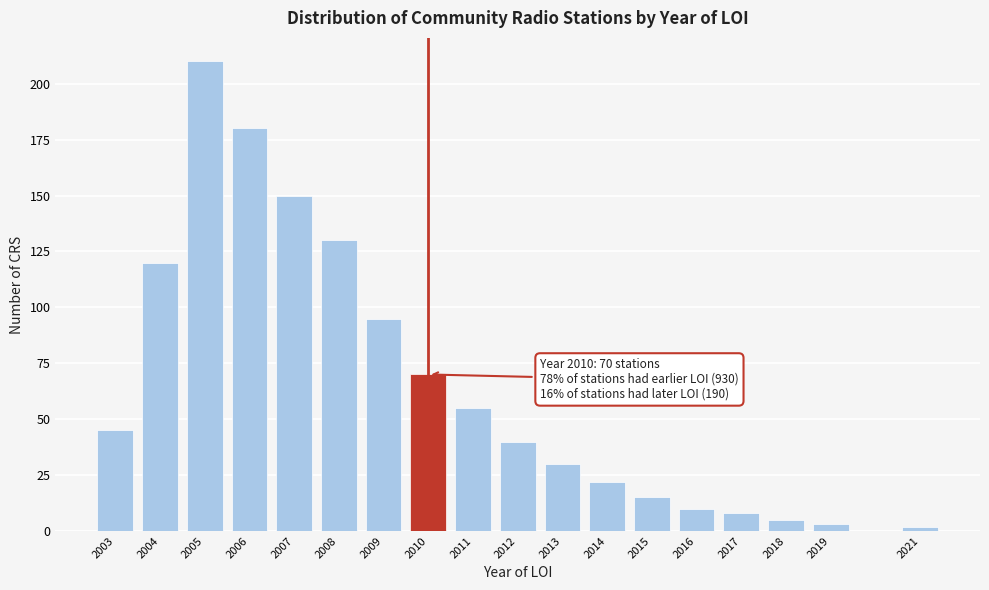

Reading left to right, transcribe all the data shown in this chart.

2003=45	2004=120	2005=210	2006=180	2007=150	2008=130	2009=95	2010=70	2011=55	2012=40	2013=30	2014=22	2015=15	2016=10	2017=8	2018=5	2019=3	2021=2